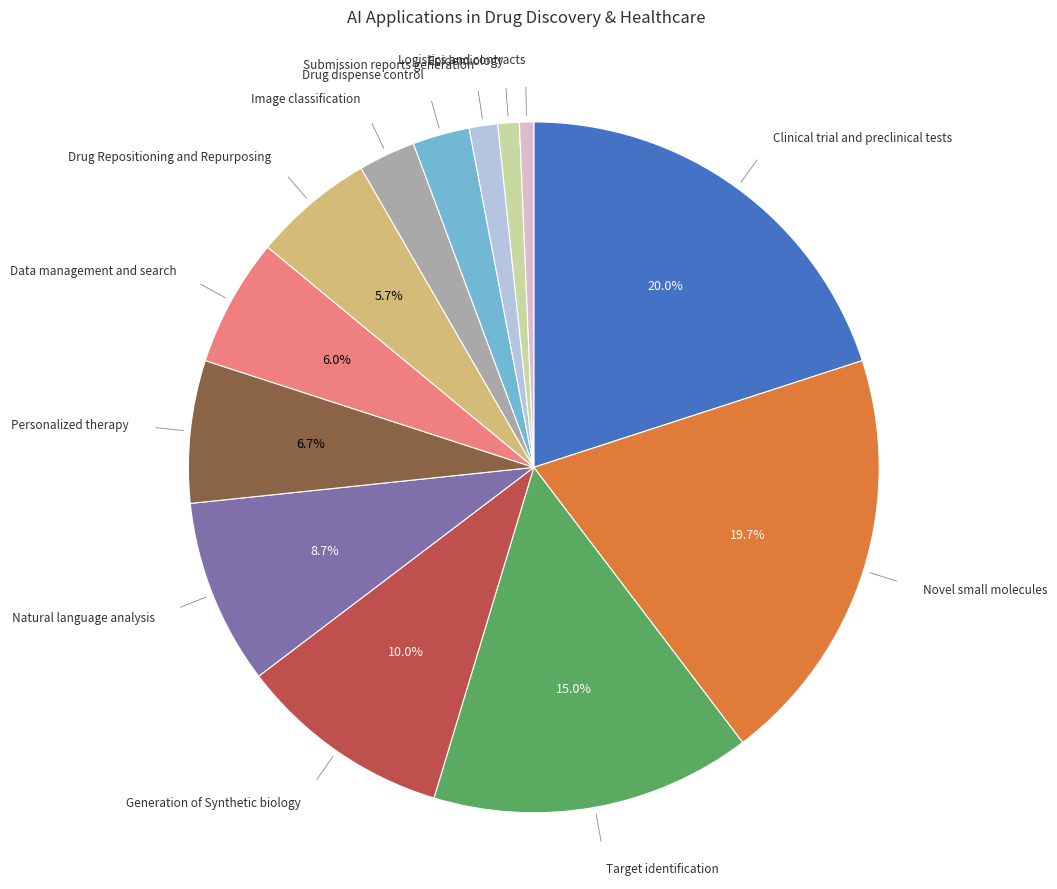

Do Personalized therapy and Image classification together represent more than half of the pie?

No